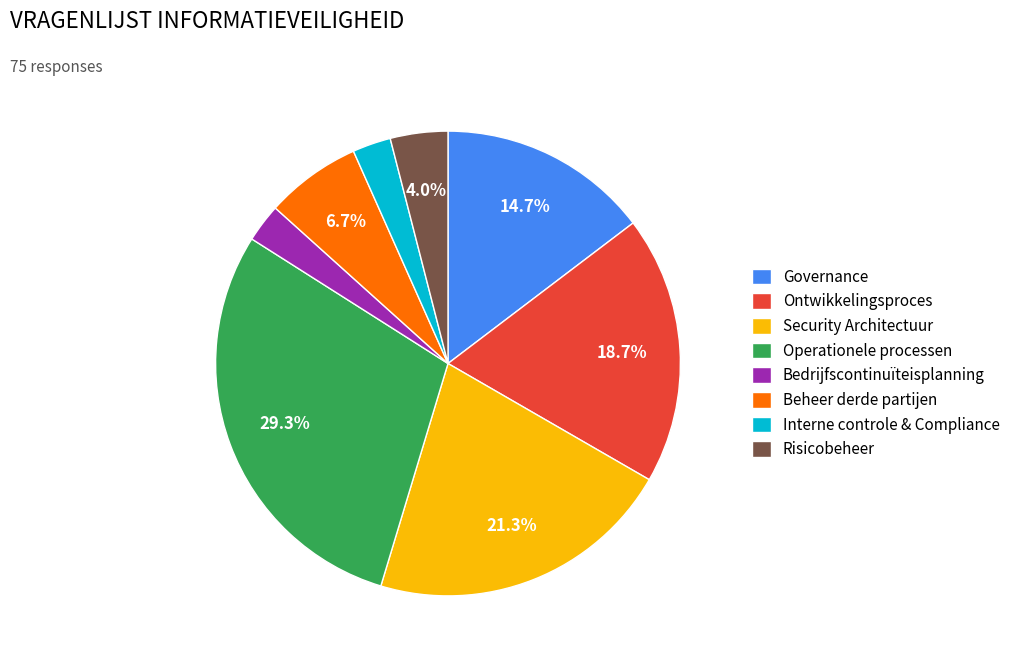

Is Ontwikkelingsproces the majority of the pie?

No